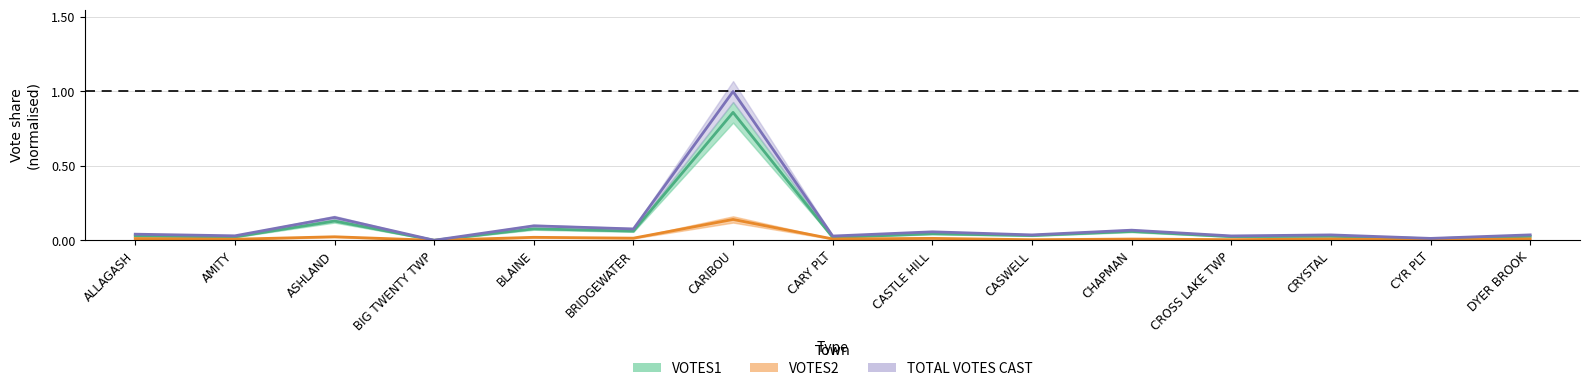

Between CASTLE HILL and ASHLAND, which is larger?

ASHLAND